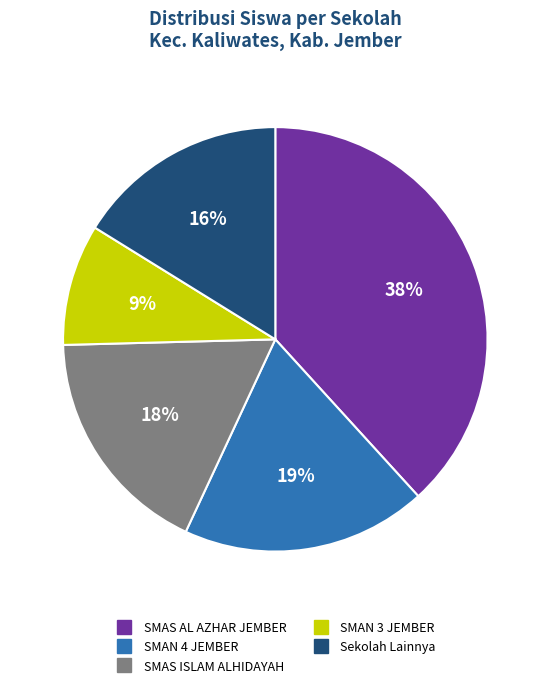

To the nearest percent, what is the average slice percentage?

20%